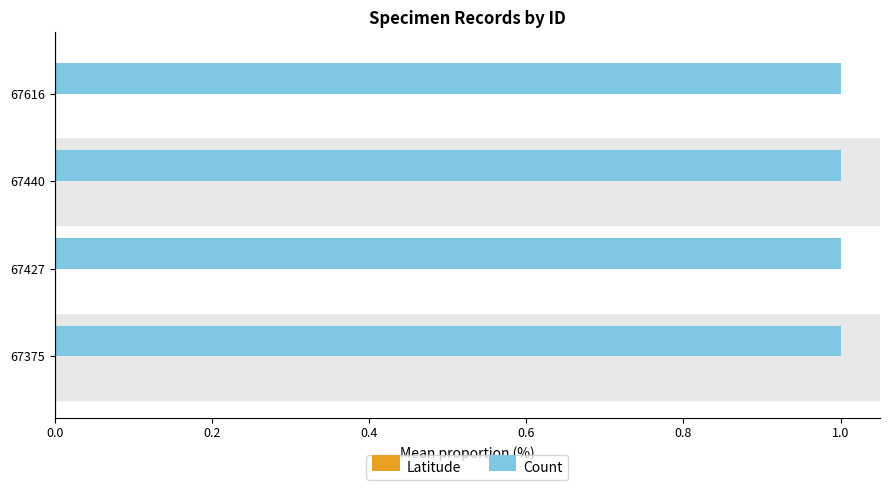

How many data points does each series have?

4